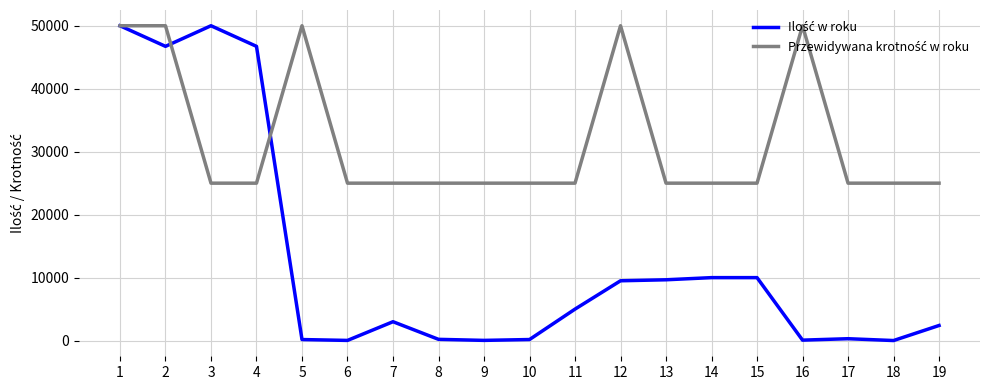

What is the difference between the highest and lowest values at 4?

21727.0